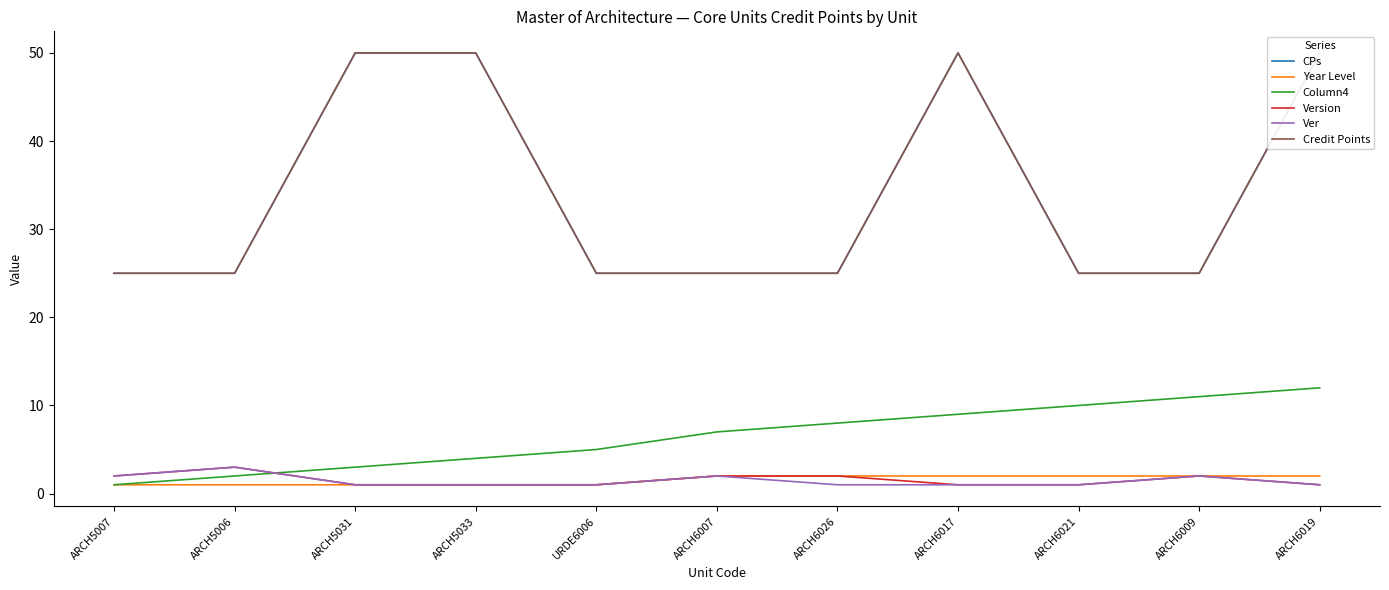

What is the label of the 9th point from the left?

ARCH6021